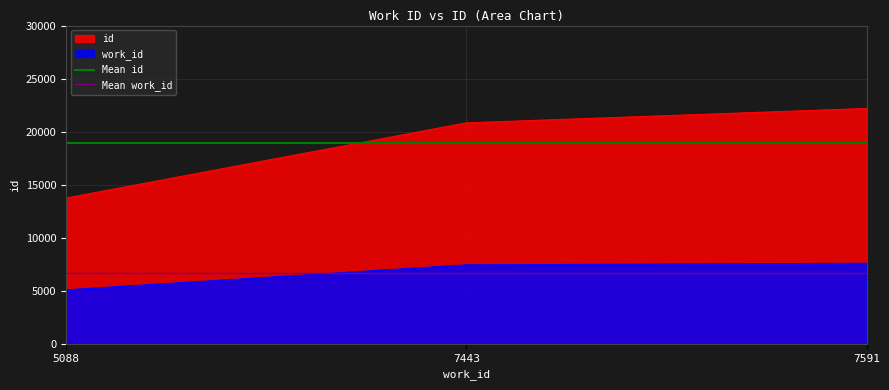

What is the value of the Mean id point at the 1st from the left?

18917.3